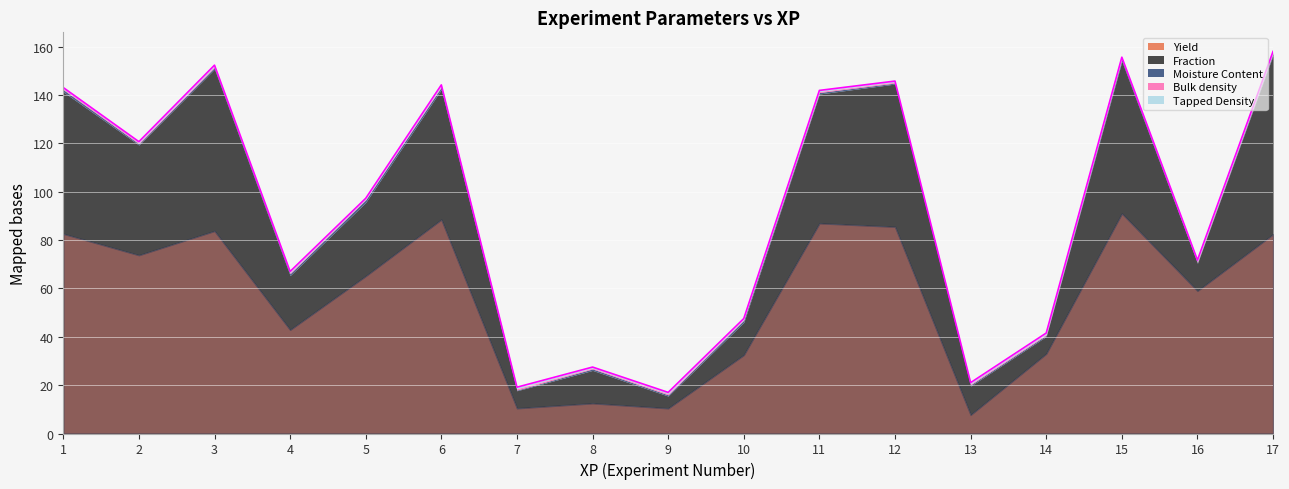

Which series has the largest total across all categories?

Yield